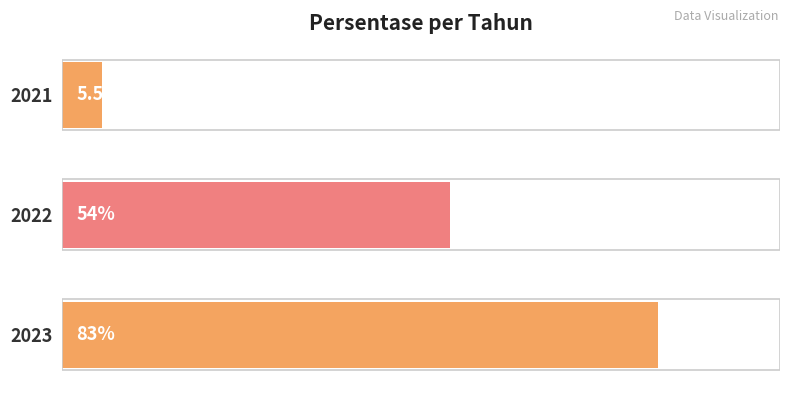

Rank the categories by value from highest to lowest.

2023, 2022, 2021